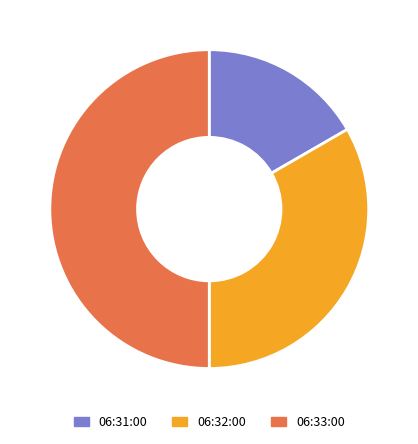

Which slice is the smallest?

06:31:00